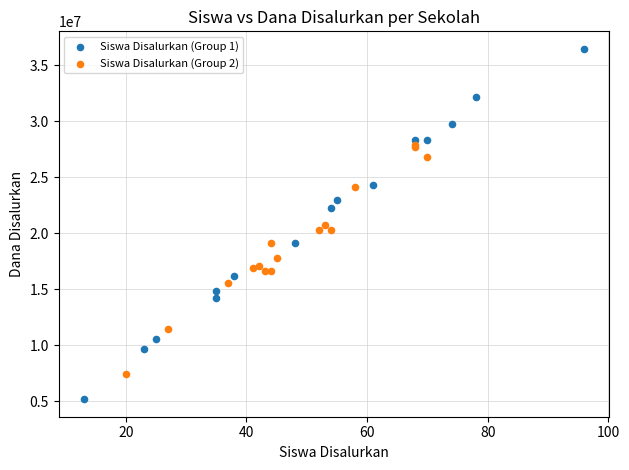

Which series has the widest spread of Y values?

Siswa Disalurkan (Group 1)